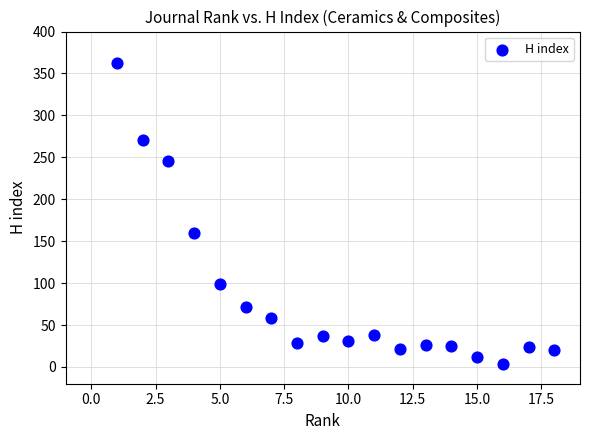

What Y value in the scatter plot is closest to 183?

160